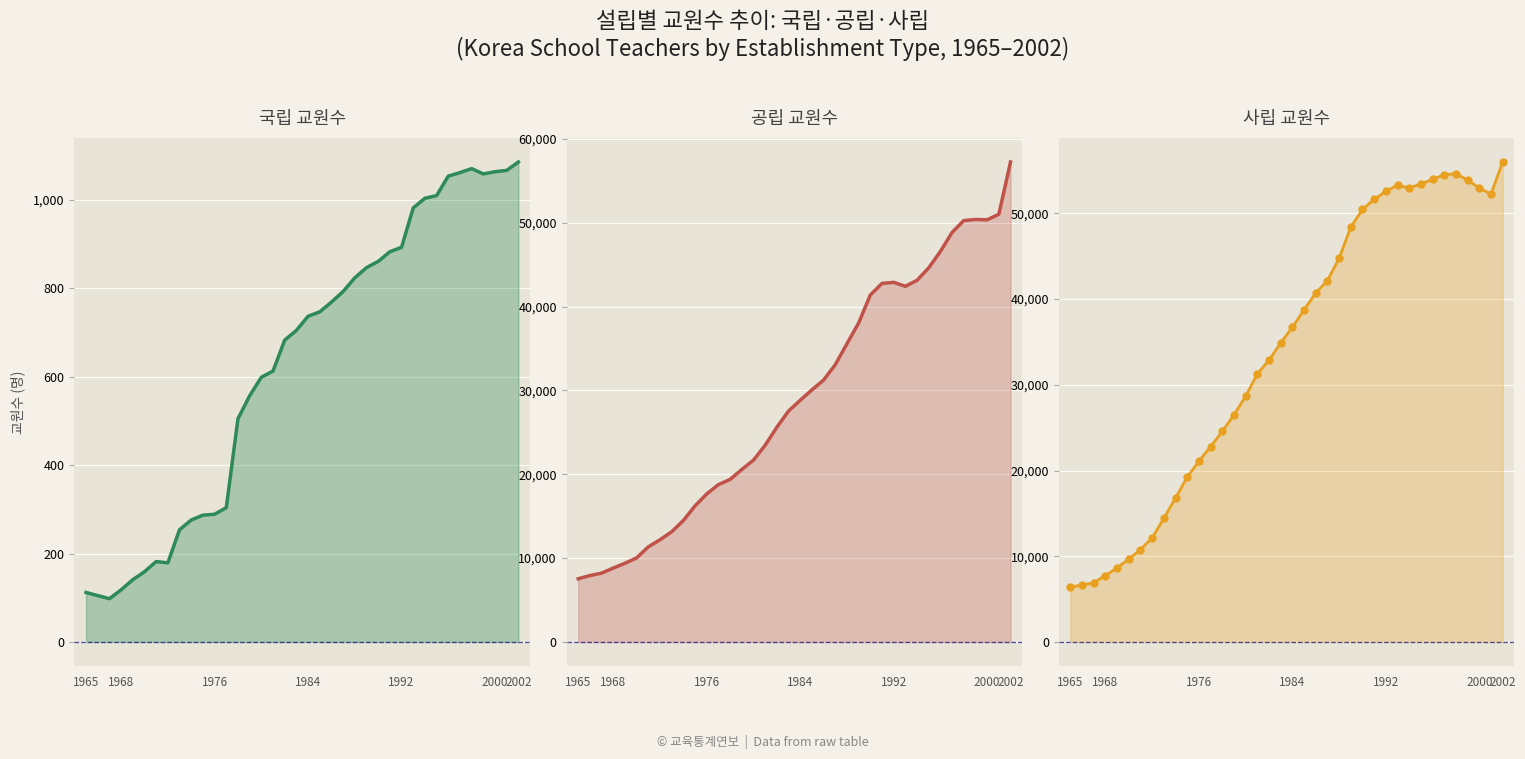

At which label is 전체 closest to 31221?

1981